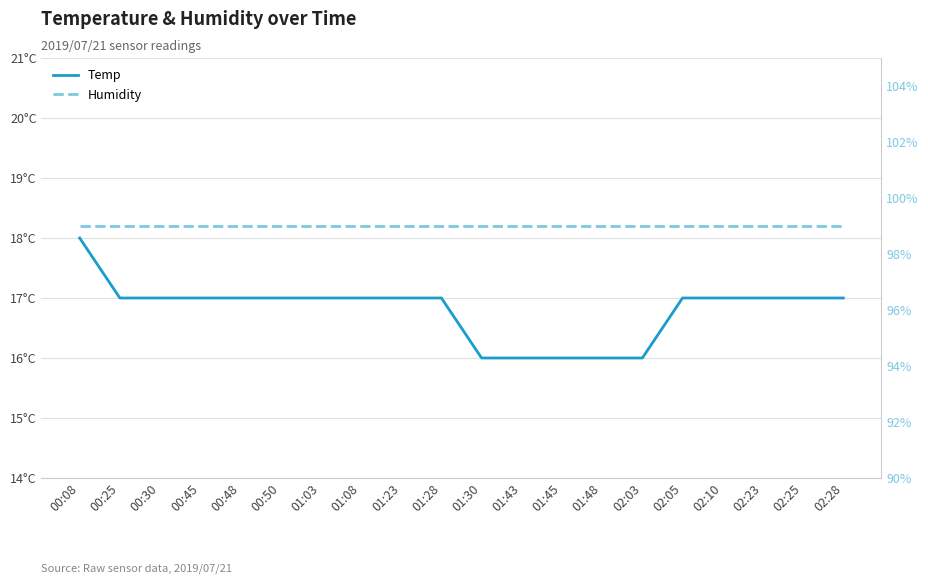

The value of Temp at 01:28 is 10. True or false?

False